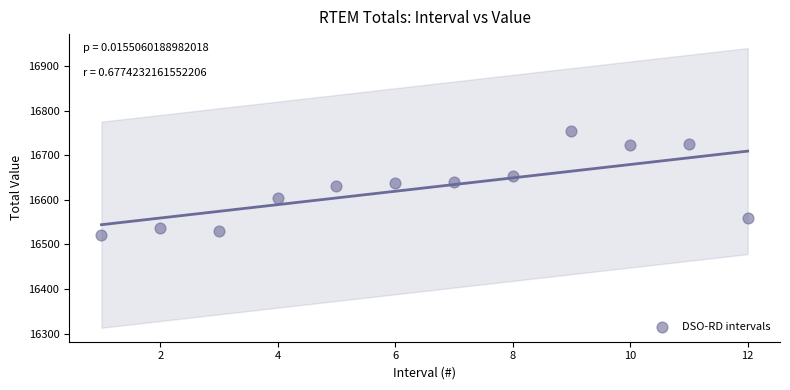

What is the average Y value?

16626.9